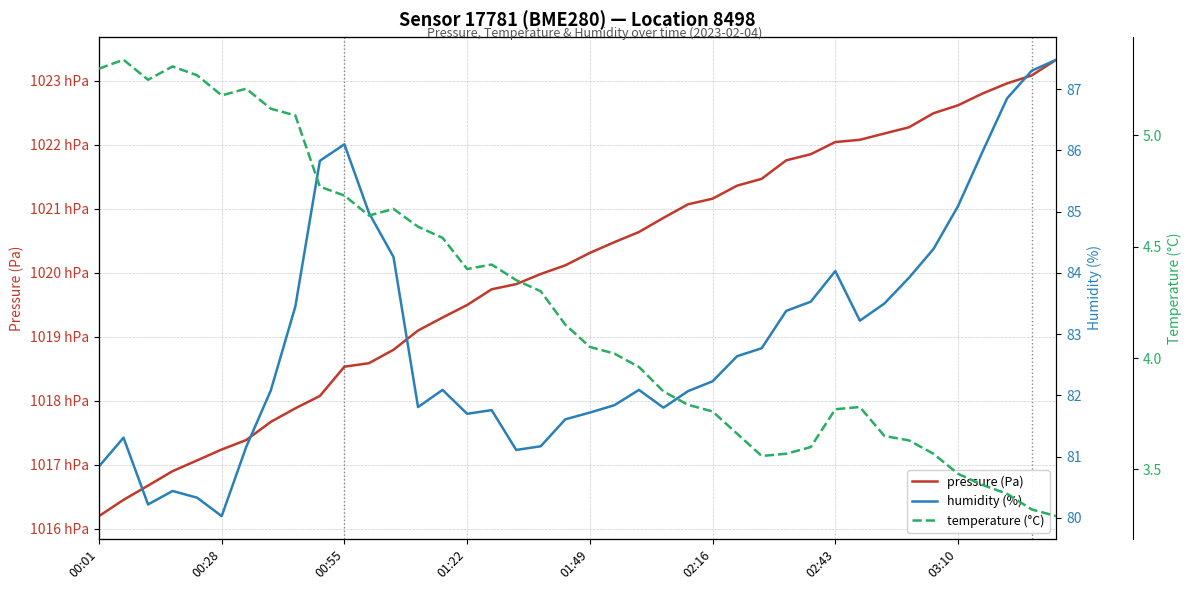

True or false: humidity (%) and temperature (°C) intersect in this chart.

False